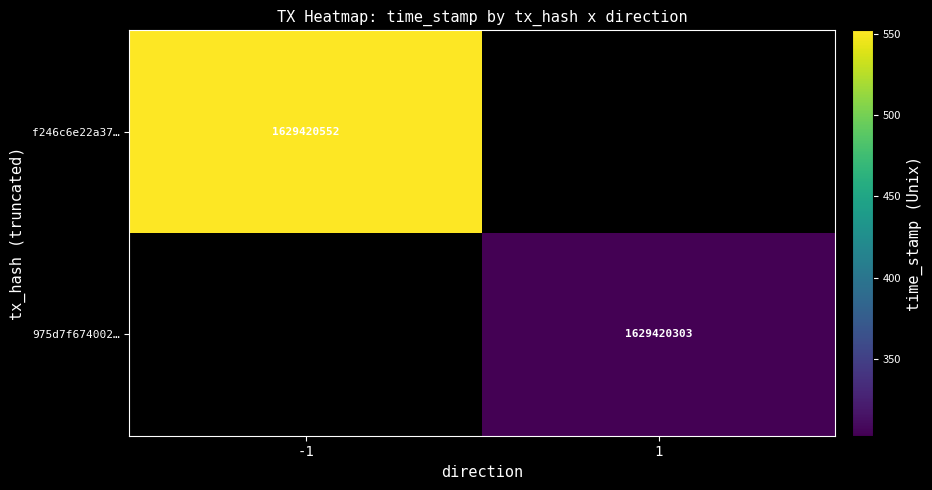

Rank the series by their average value, from highest to lowest.

f246c6e22a37d308fc5c1cf893f1ad9ecba086a, 975d7f674002a8521e7083aa6e5bec1db23e344